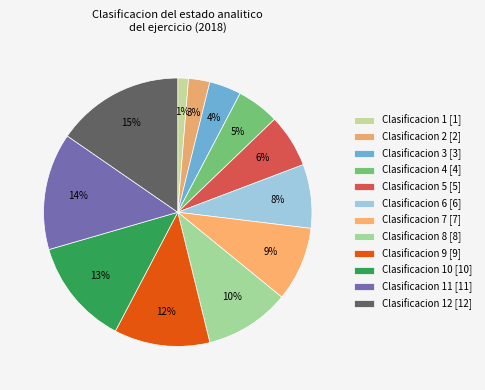

Is there any slice that represents more than half of the pie?

No